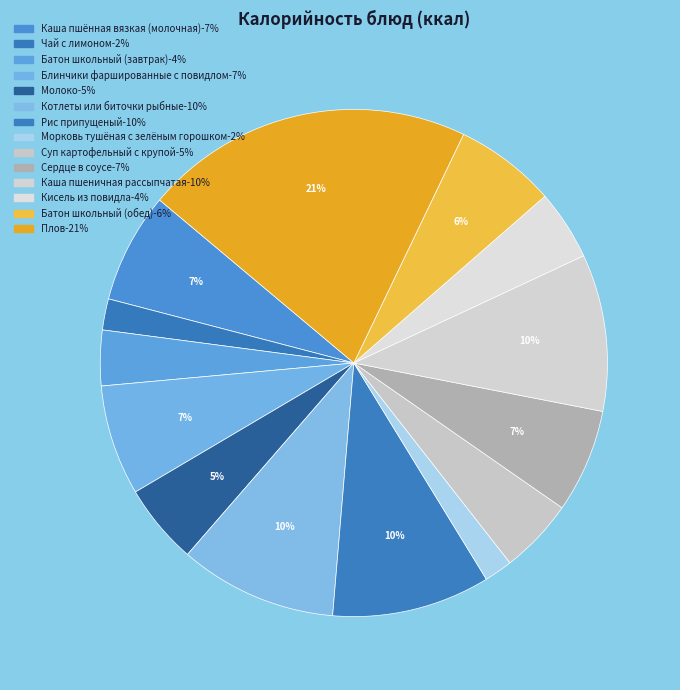

To the nearest percent, what is the difference between the Каша пшеничная рассыпчатая and Батон школьный (завтрак) slice percentages?

6%